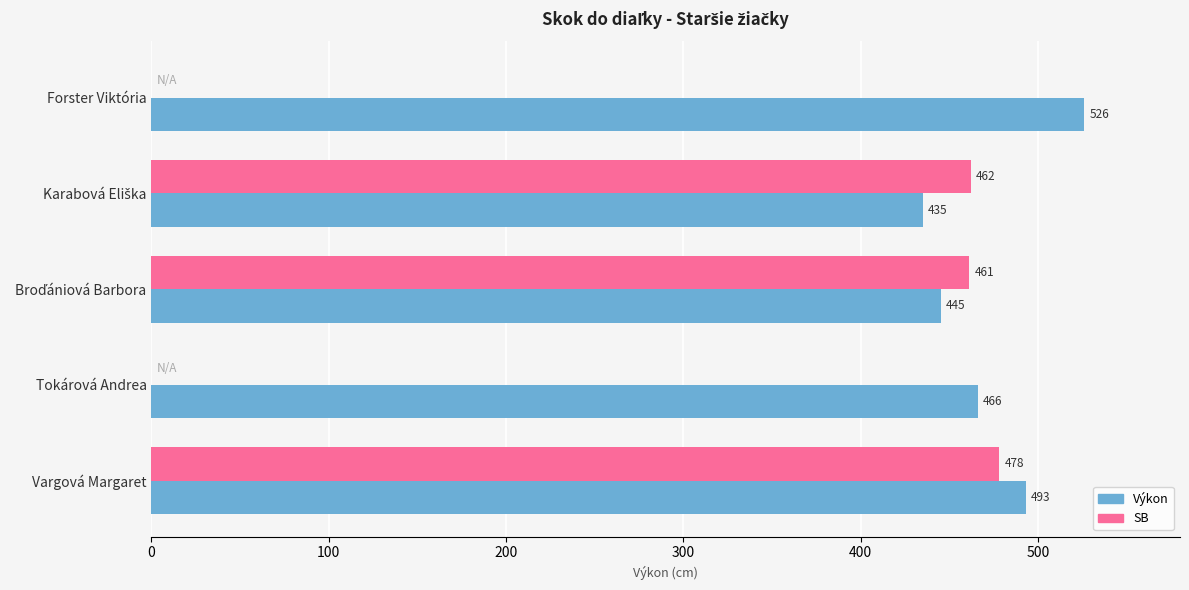

What is the maximum value shown in the chart?

526